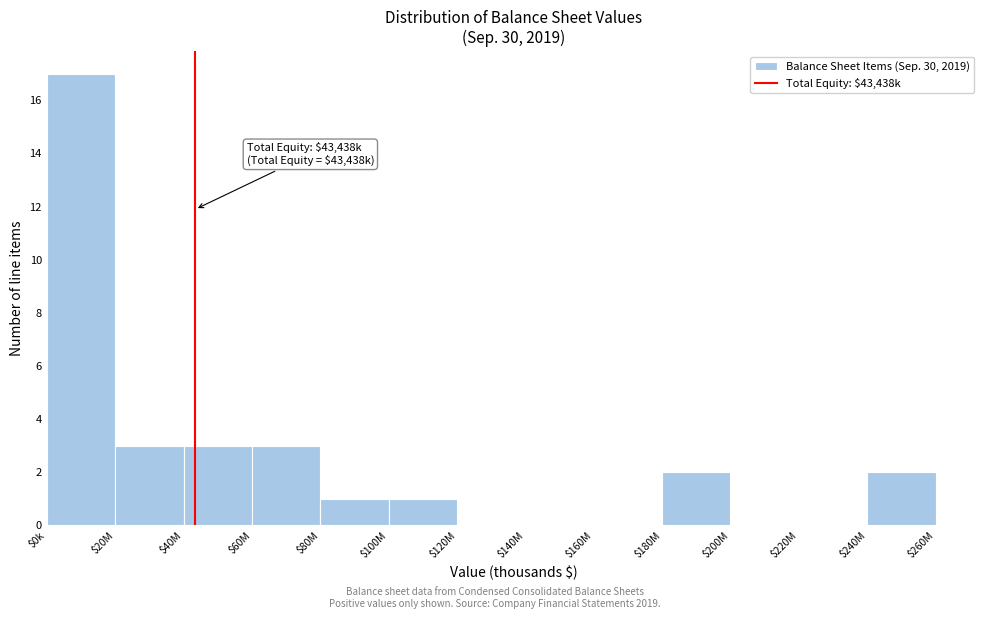

Which category has the highest value across all series?

$0k